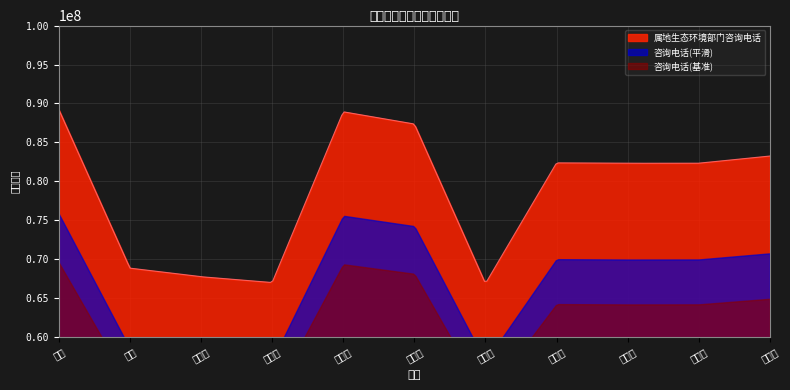

The value at 新沂市 is 22160915. True or false?

False